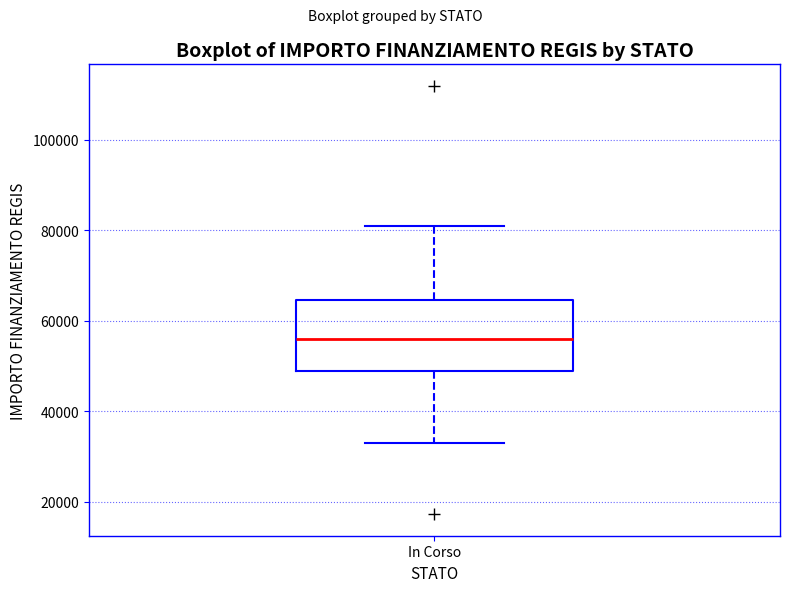

Read this box plot against the y-axis: the position of the median line, the range covered by the box, and the ends of both whiskers. The values are not printed on the chart, so give them approximately, as read against the axis.

median 56000, box 50000 to 64000, whiskers 32000 to 80000